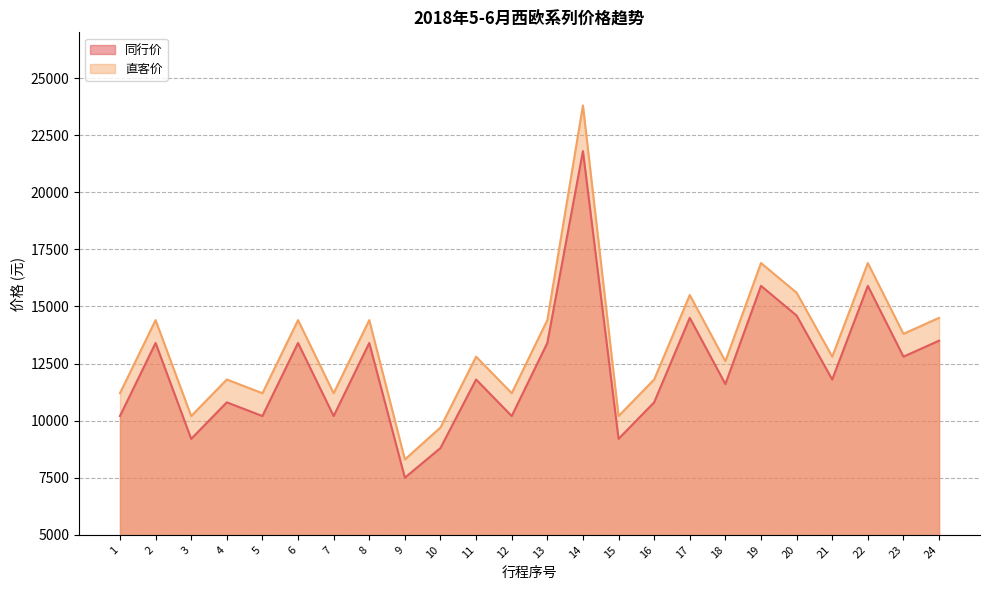

What is the minimum value for 同行价?

7500